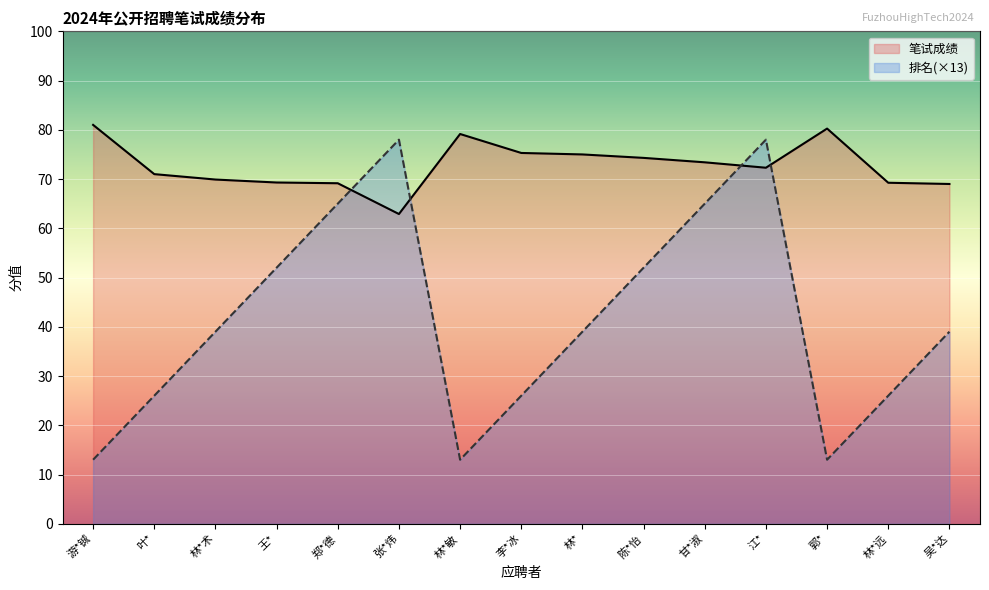

How many data points in 笔试成绩 are less than 72?

7